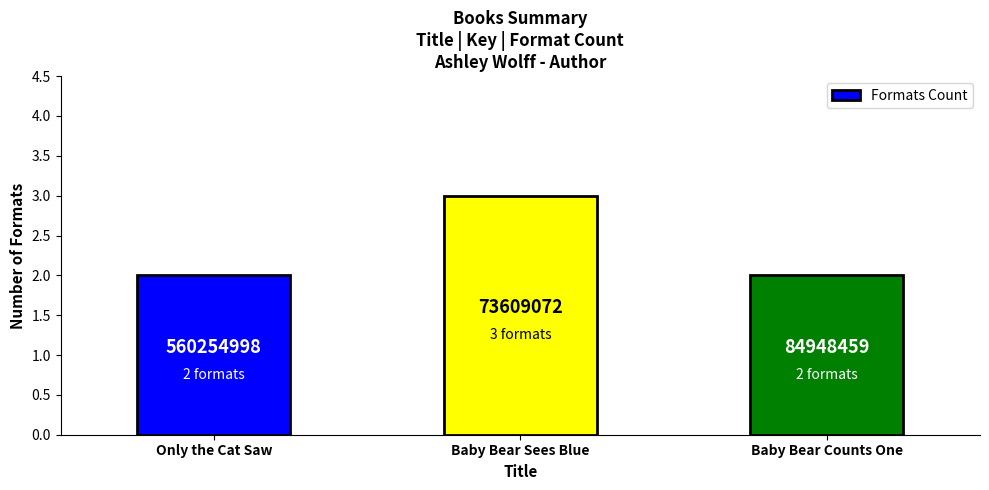

Does the chart contain any negative values?

No